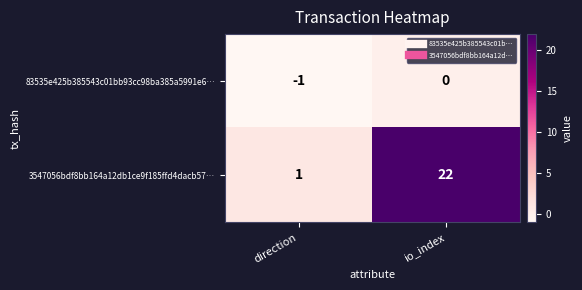

Rank the series at io_index from lowest to highest value.

83535e425b385543c01bb93cc98ba385a5991e6…, 3547056bdf8bb164a12db1ce9f185ffd4dacb57…